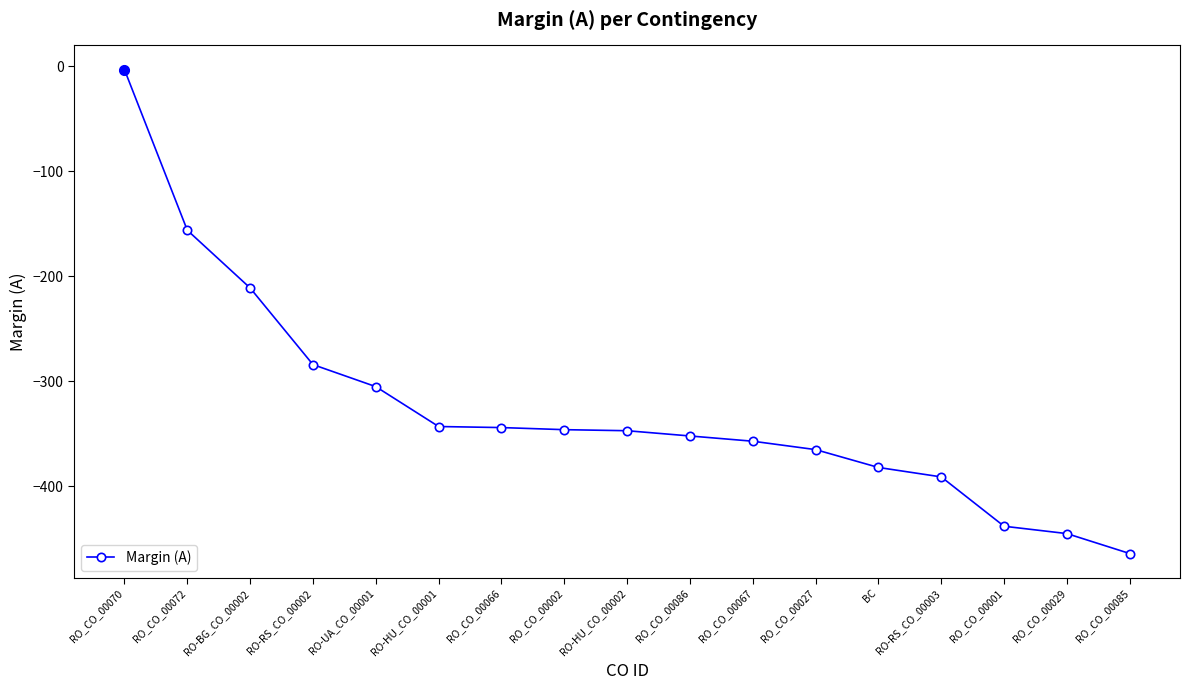

Is it true that the value at RO-RS_CO_00002 is -186?

False